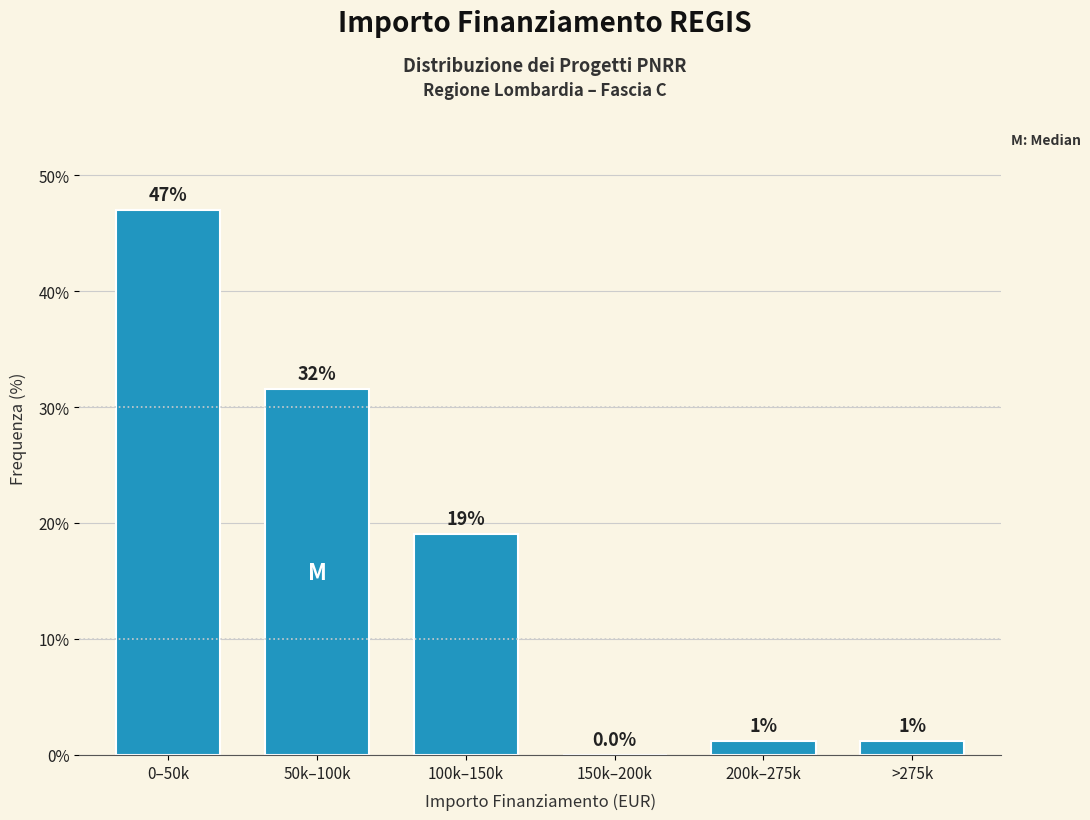

Which has a higher value, 200k–275k or 100k–150k?

100k–150k